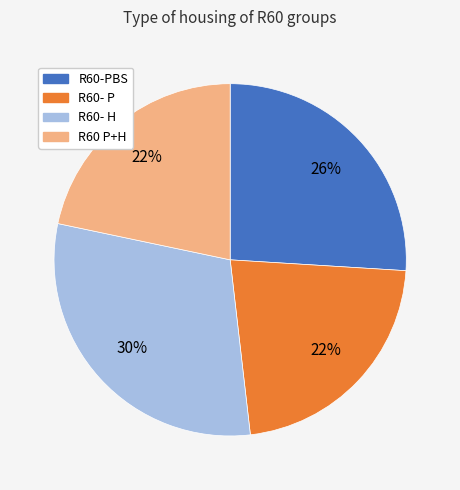

Does R60- H account for over 50% of the chart?

No